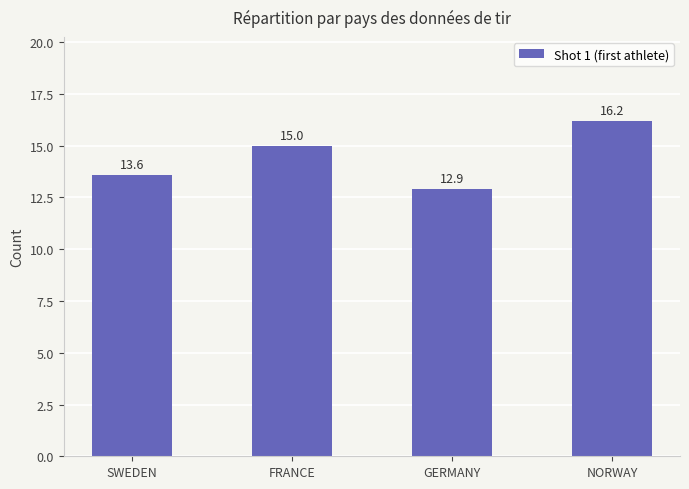

Read the value at SWEDEN.

13.6